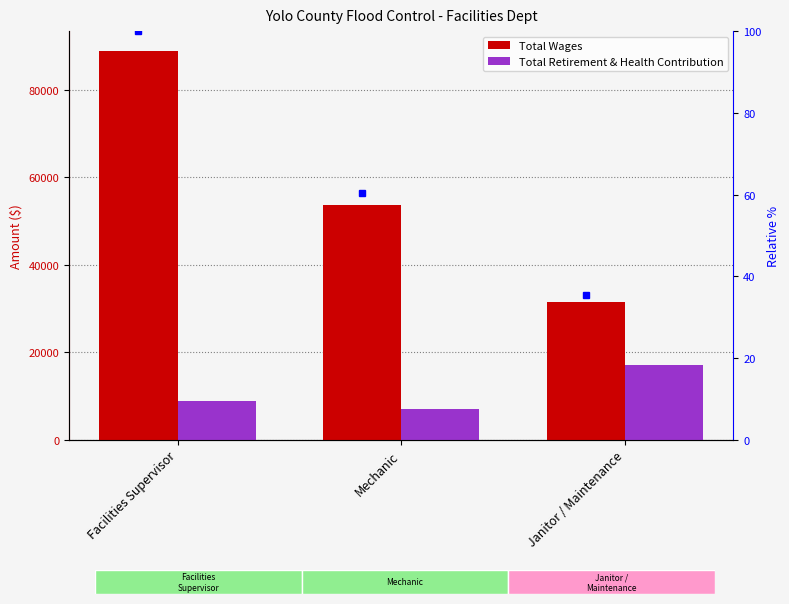

How many bars are there in each group?

2